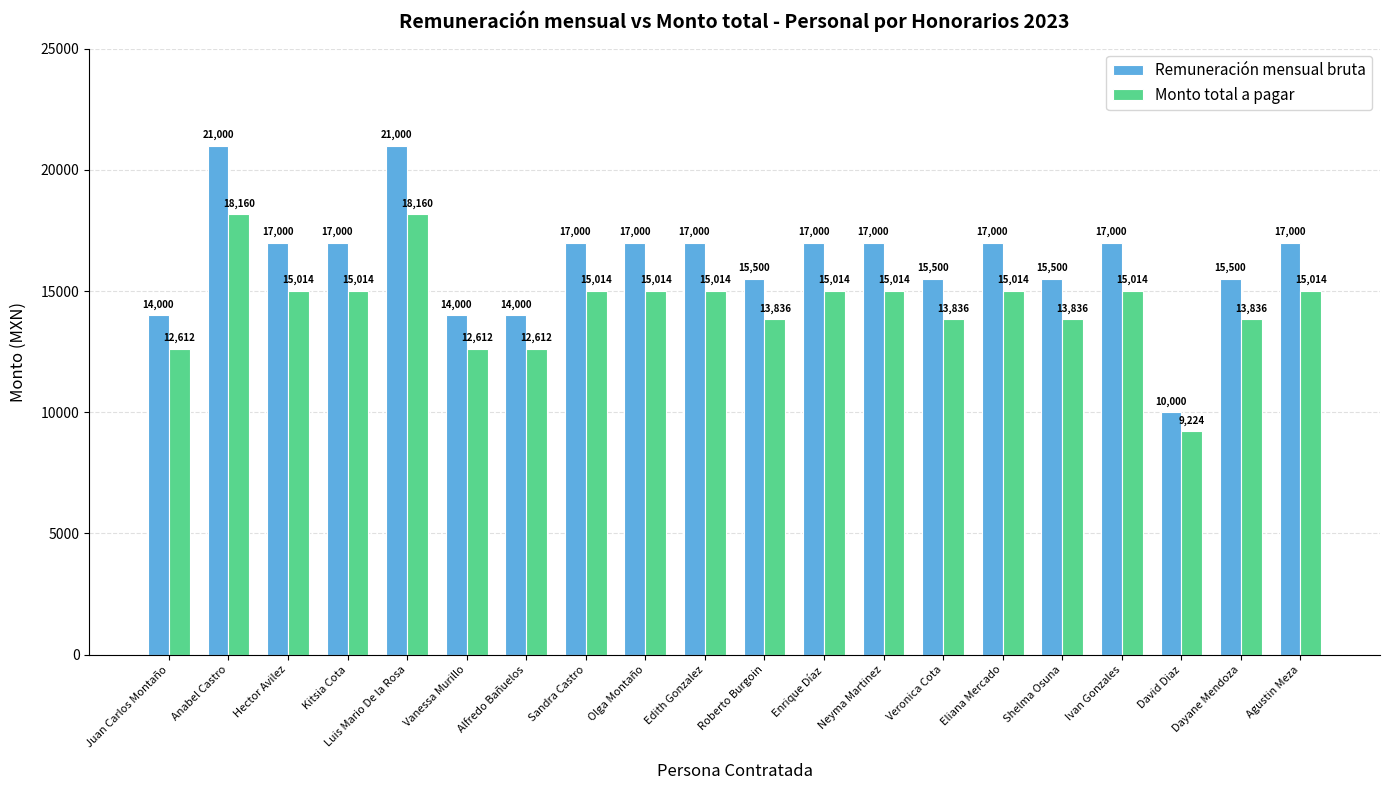

At which label does Monto total a pagar reach its minimum?

David Diaz